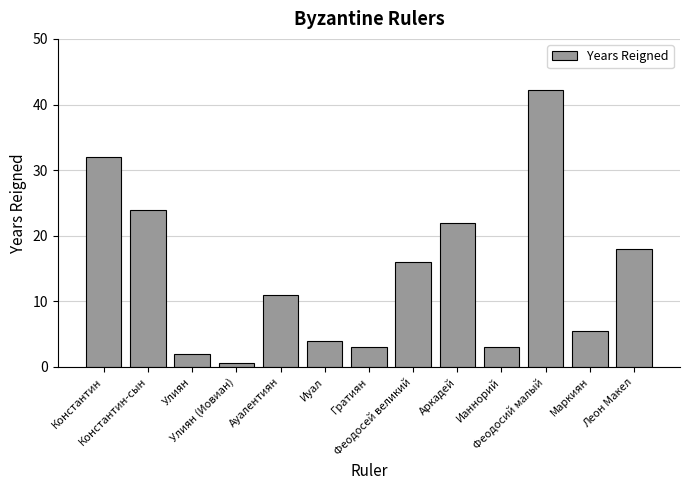

What is the average value?

14.1